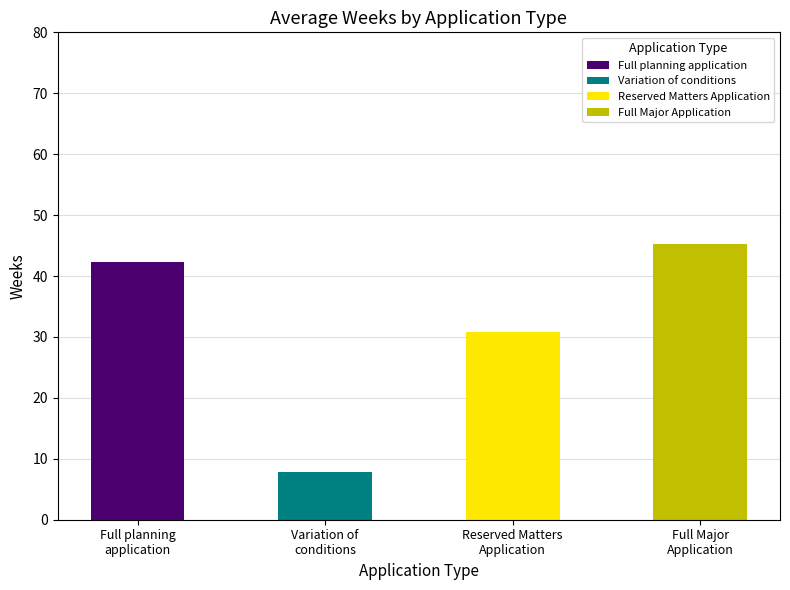

True or false: the data shows 45.3 at Full Major
Application.

True